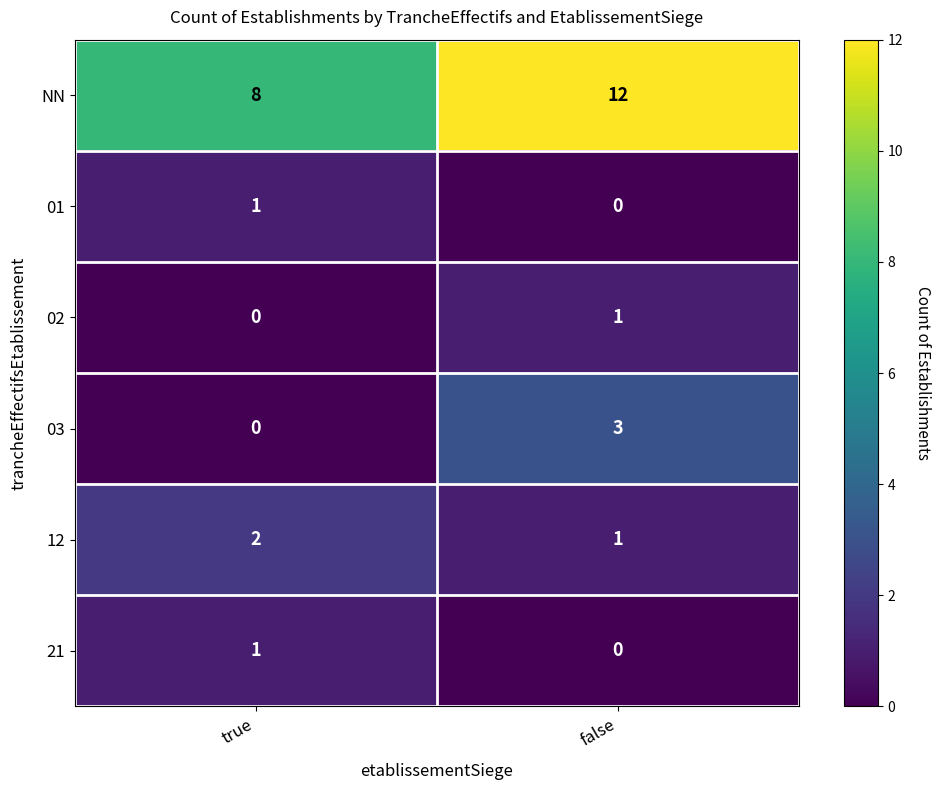

List the labels in order of 01 value, largest first.

true, false